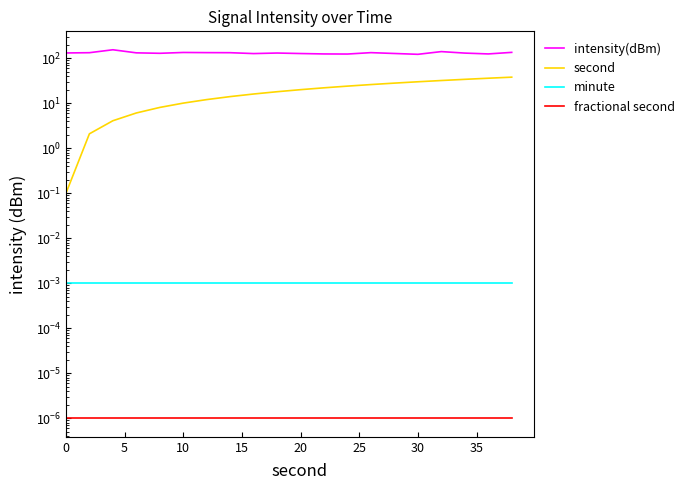

Which series has the largest range (max minus min)?

second